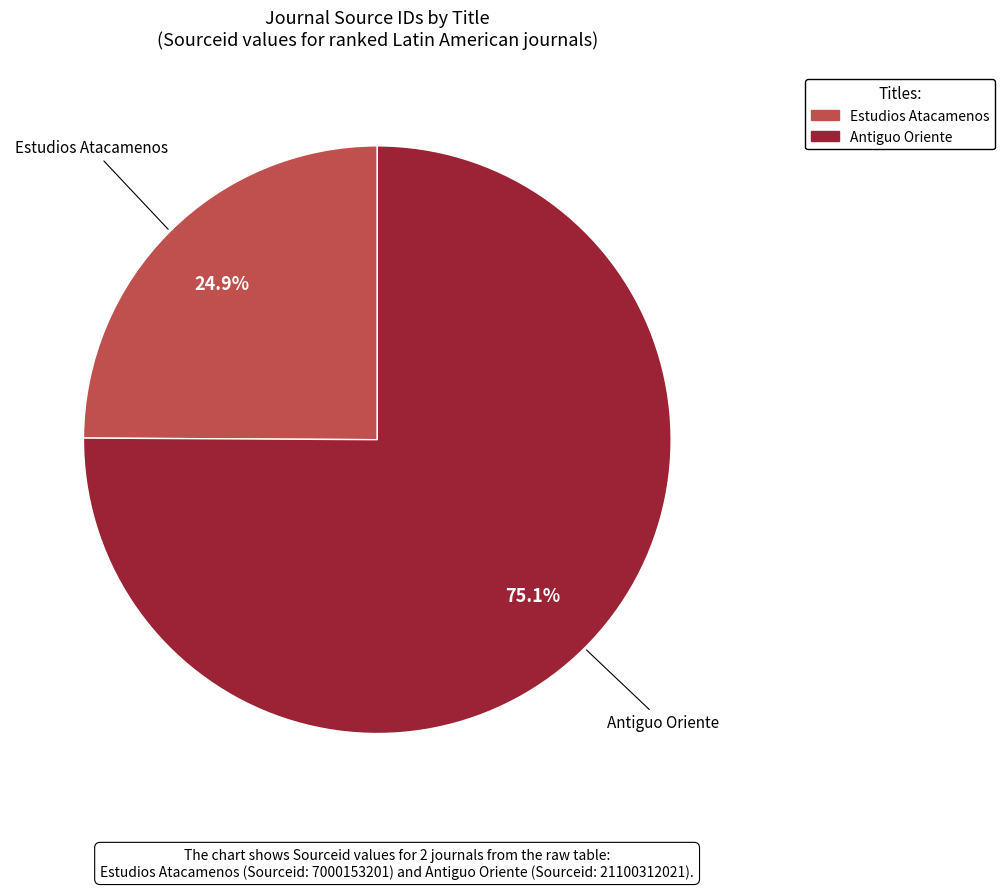

What percentage is the Antiguo Oriente slice, to the nearest percent?

75%